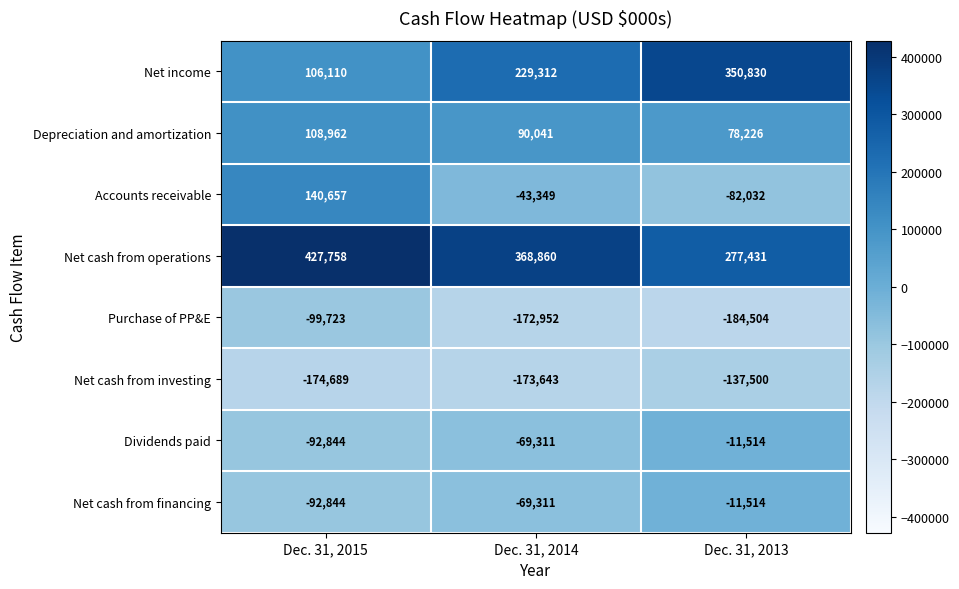

How many values in the Net cash from investing series are below -173643?

1